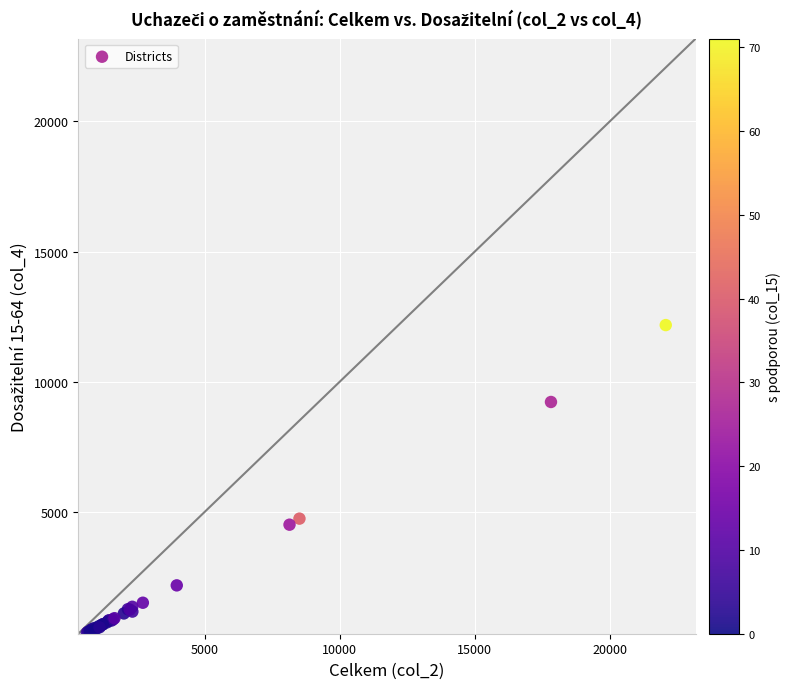

What Y value in the scatter plot is closest to 6260?

4736